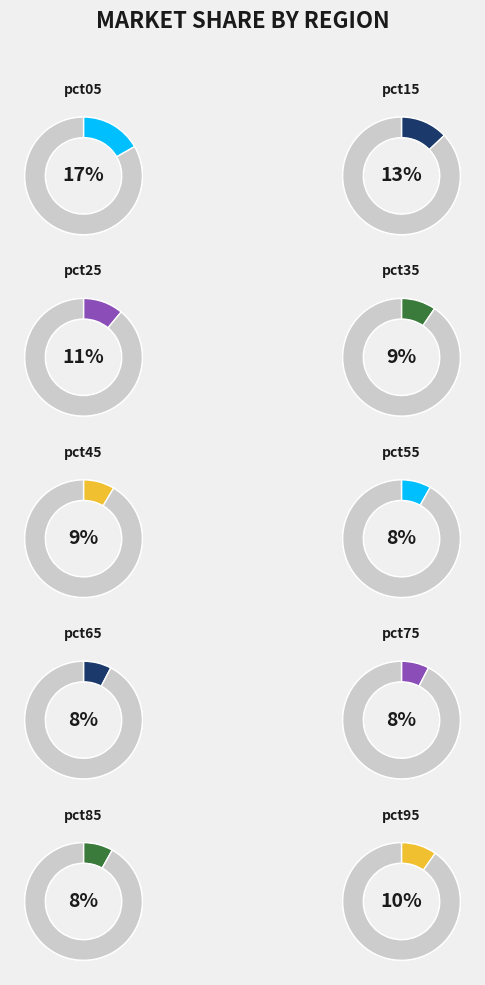

To the nearest percent, what portion does pct05 represent?

17%